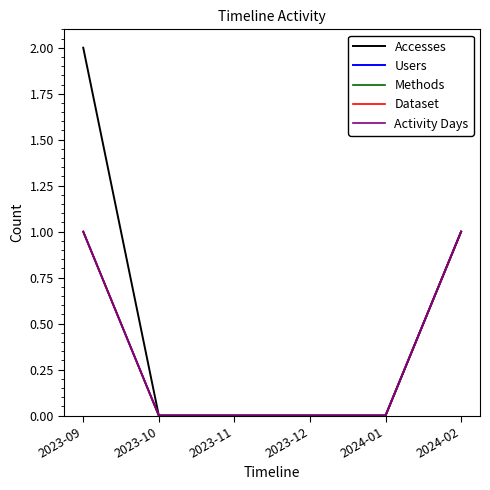

True or false: Accesses has a value of 0 at 2023-11.

True